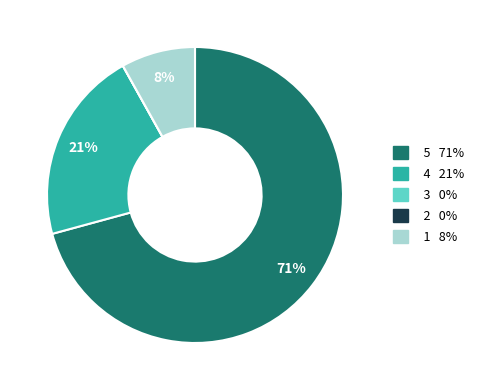

Is there any slice that represents more than half of the pie?

Yes